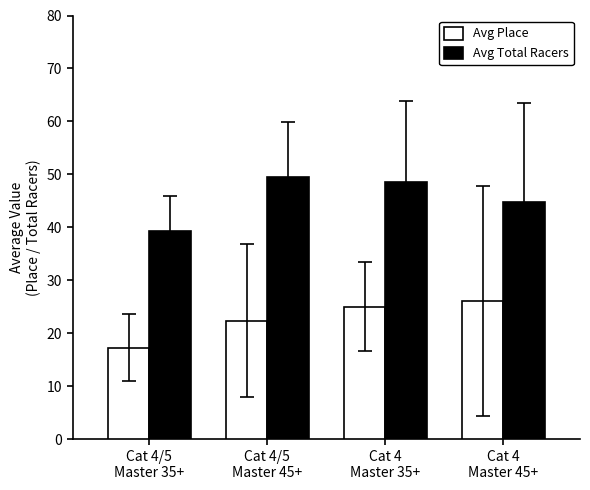

Is it true that Avg Total Racers equals 58.8 at Cat 4/5
Master 35+?

False